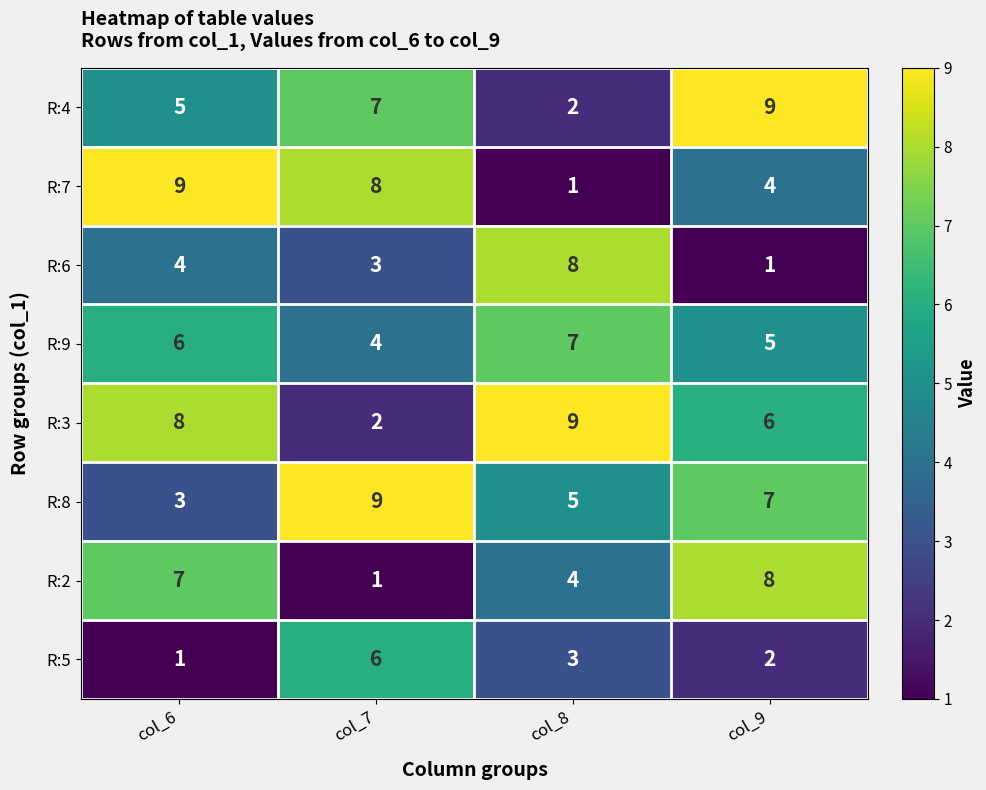

Where does the R:5 series first go above 3?

col_7